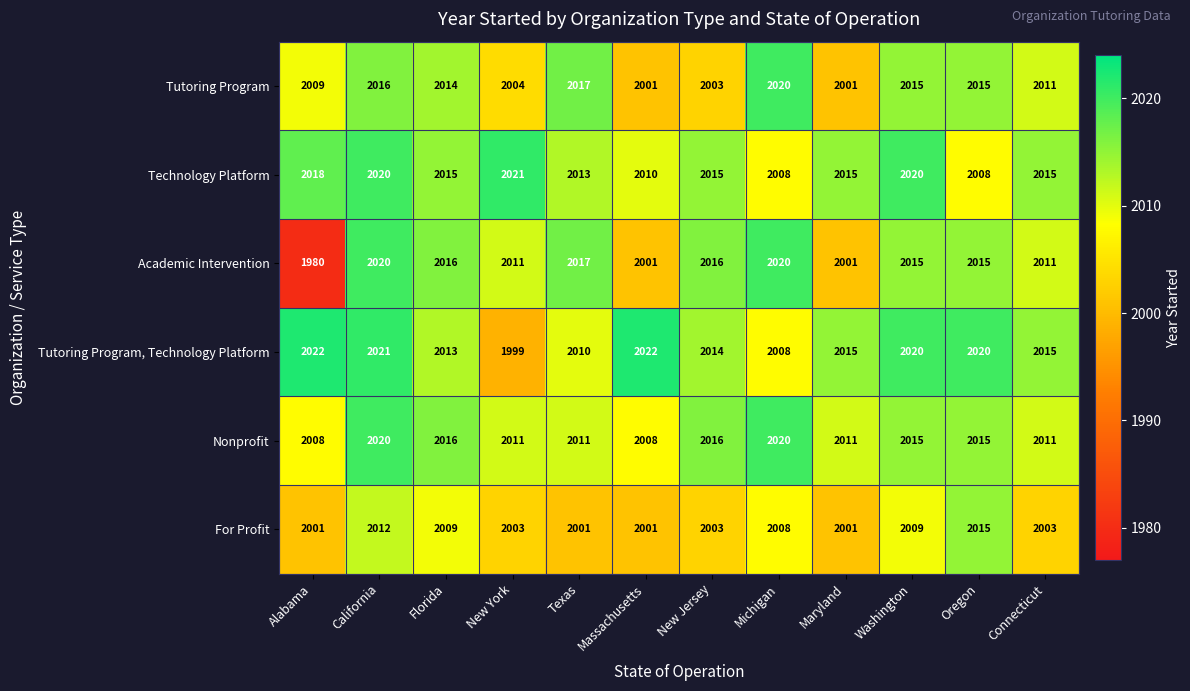

What is the minimum value shown in the chart?

1980